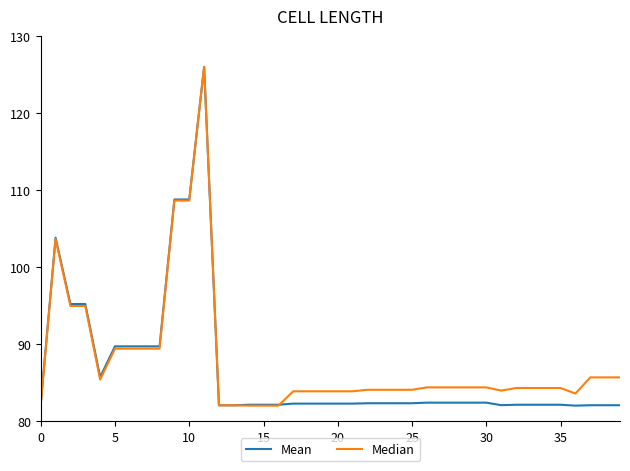

What is the greatest value displayed?

126.0